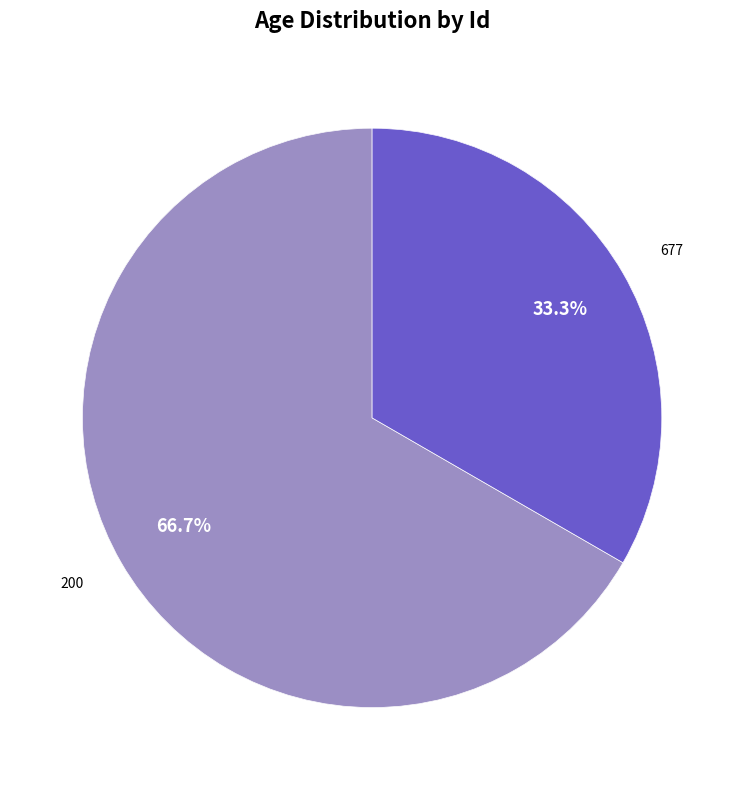

What is the largest slice in the pie chart?

200